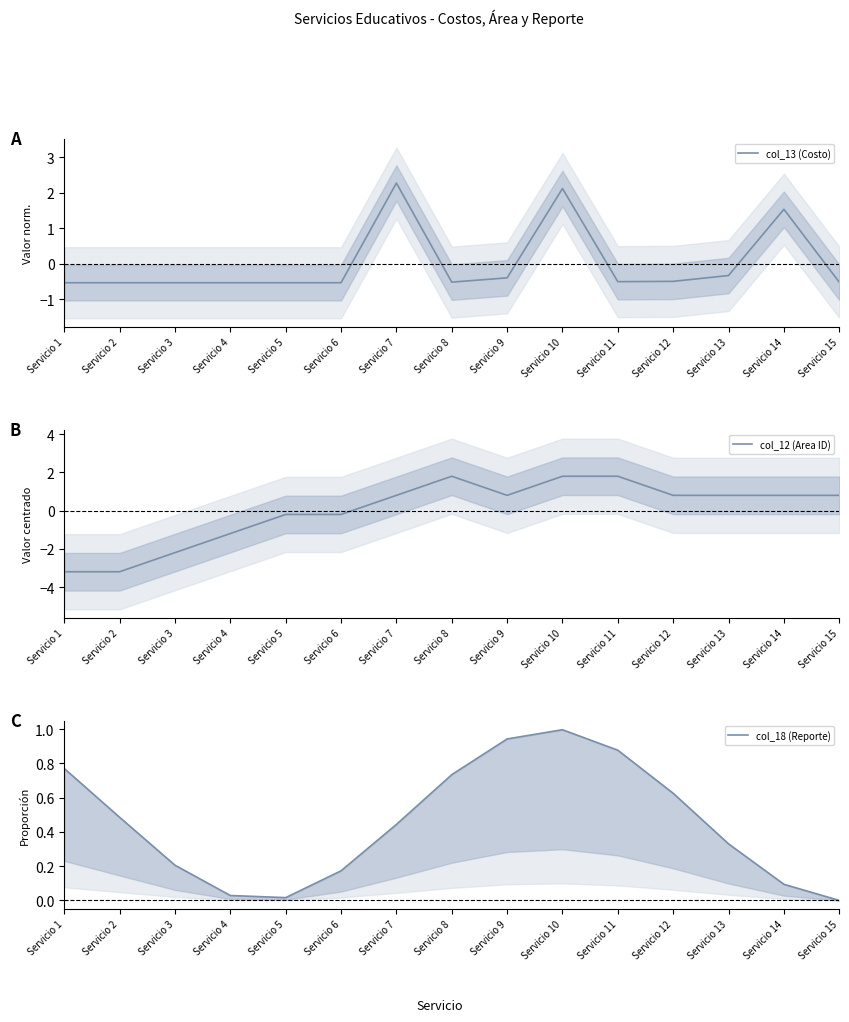

The col_18 (Reporte) series shows 0.2 at Servicio 7. True or false?

False